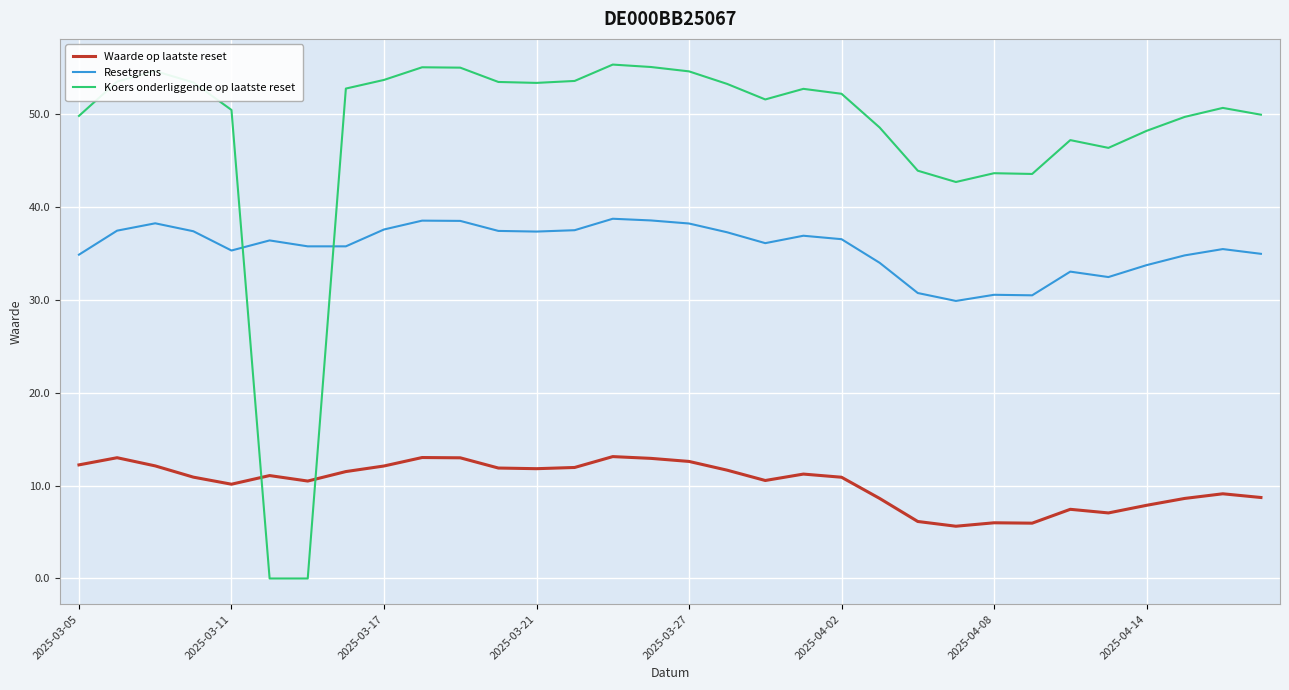

What is the lowest value of the Resetgrens series?

29.9